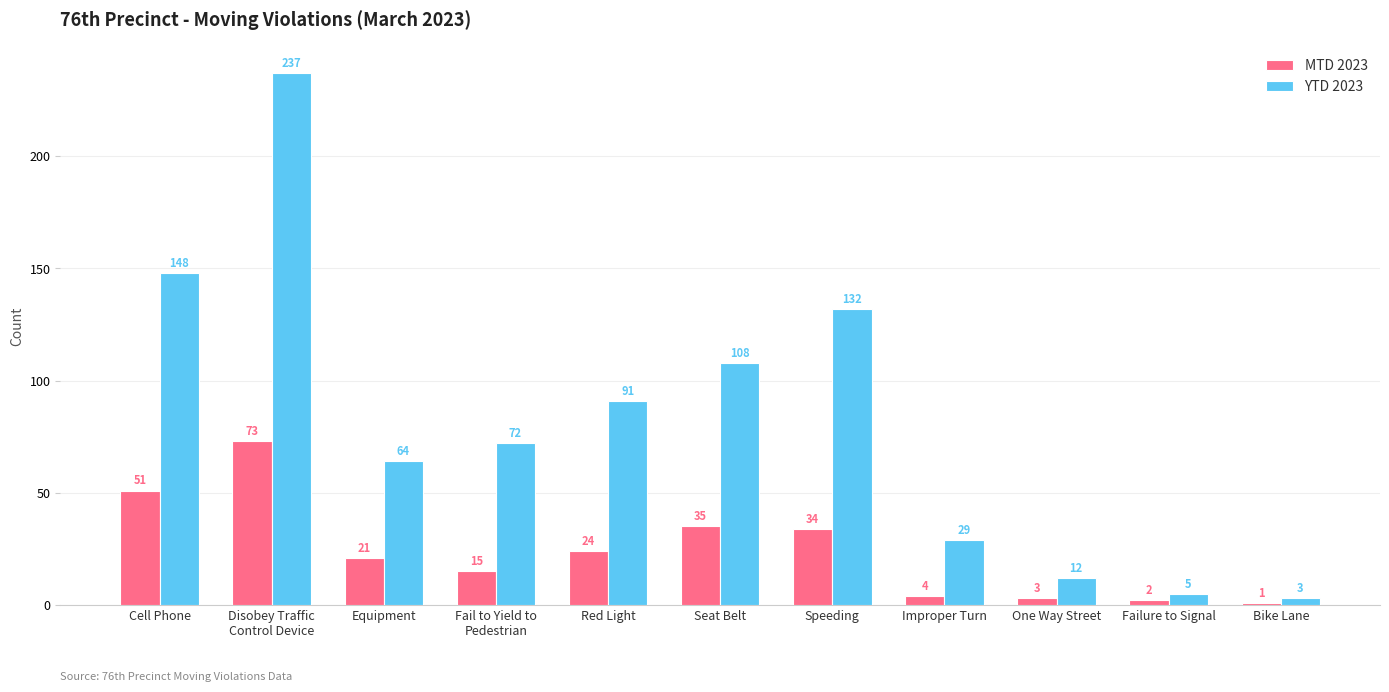

Reading right to left, list all the values displayed in this chart.

MTD 2023: Bike Lane=1	Failure to Signal=2	One Way Street=3	Improper Turn=4	Speeding=34	Seat Belt=35	Red Light=24	Fail to Yield to
Pedestrian=15	Equipment=21	Disobey Traffic
Control Device=73	Cell Phone=51
YTD 2023: Bike Lane=3	Failure to Signal=5	One Way Street=12	Improper Turn=29	Speeding=132	Seat Belt=108	Red Light=91	Fail to Yield to
Pedestrian=72	Equipment=64	Disobey Traffic
Control Device=237	Cell Phone=148